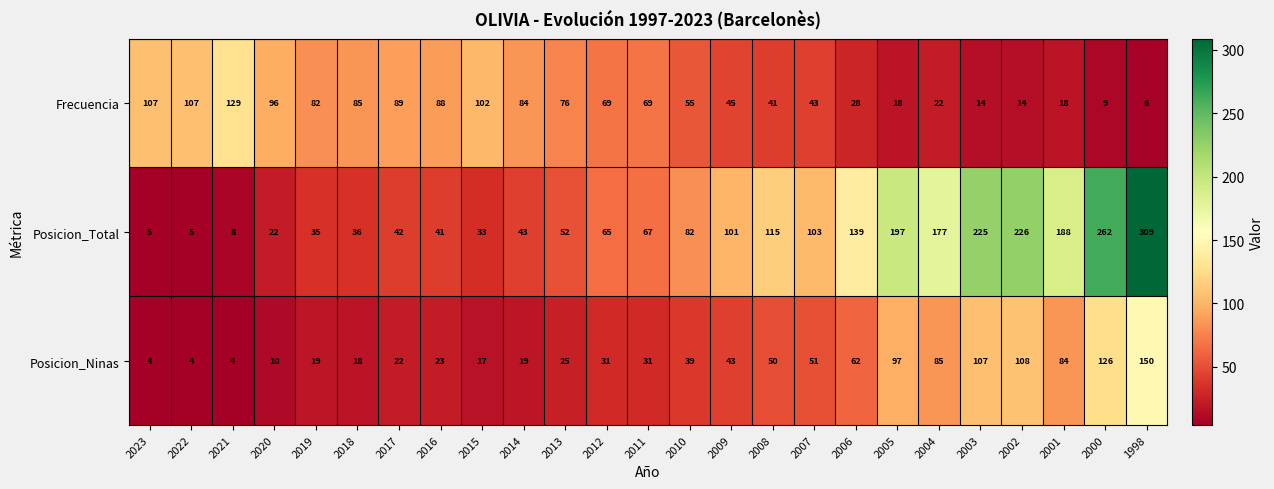

At 2021, list the series in order from smallest to largest.

Posicion_Ninas, Posicion_Total, Frecuencia